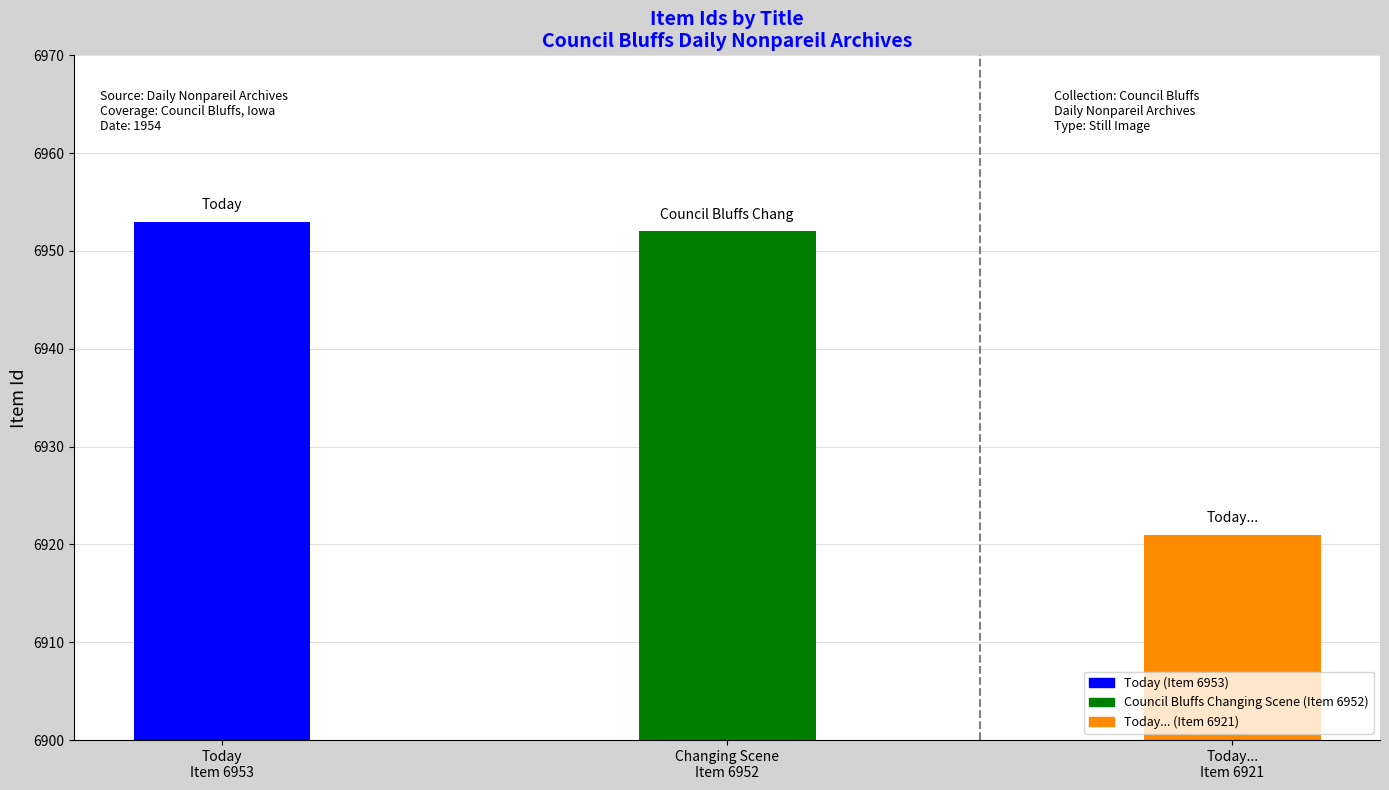

List the labels in order of value, largest first.

Today
Item 6953, Changing Scene
Item 6952, Today...
Item 6921